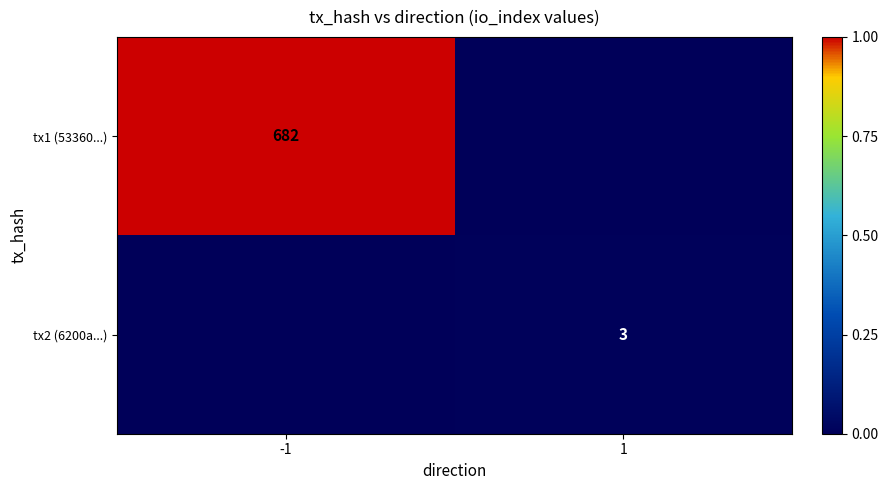

How many series are shown in this chart?

2